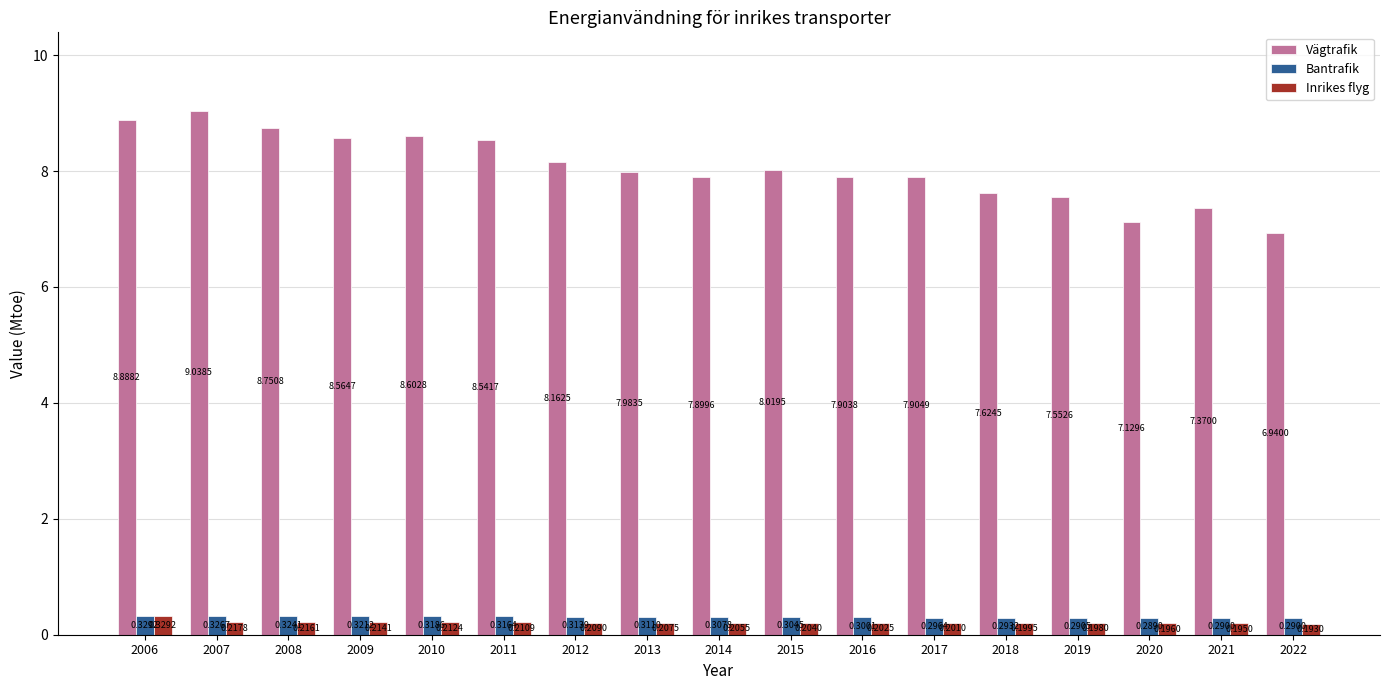

Is the value of Inrikes flyg at 2017 greater than the value of Vägtrafik at 2008?

No